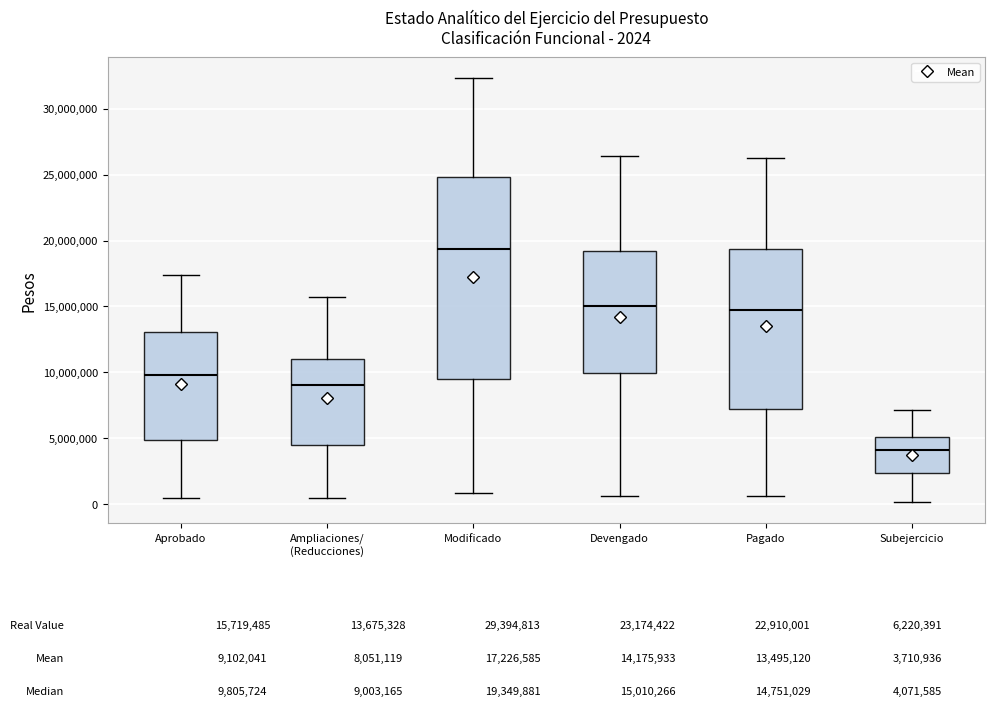

Comparing the boxes themselves (not the whiskers), which one is the tallest?

Modificado